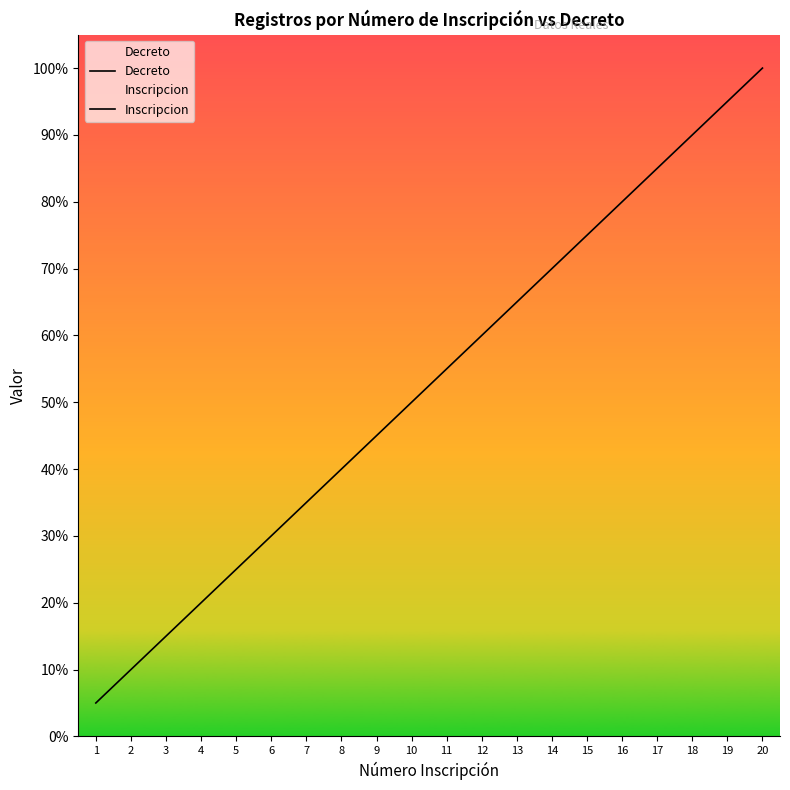

True or false: Decreto and Inscripcion intersect in this chart.

False